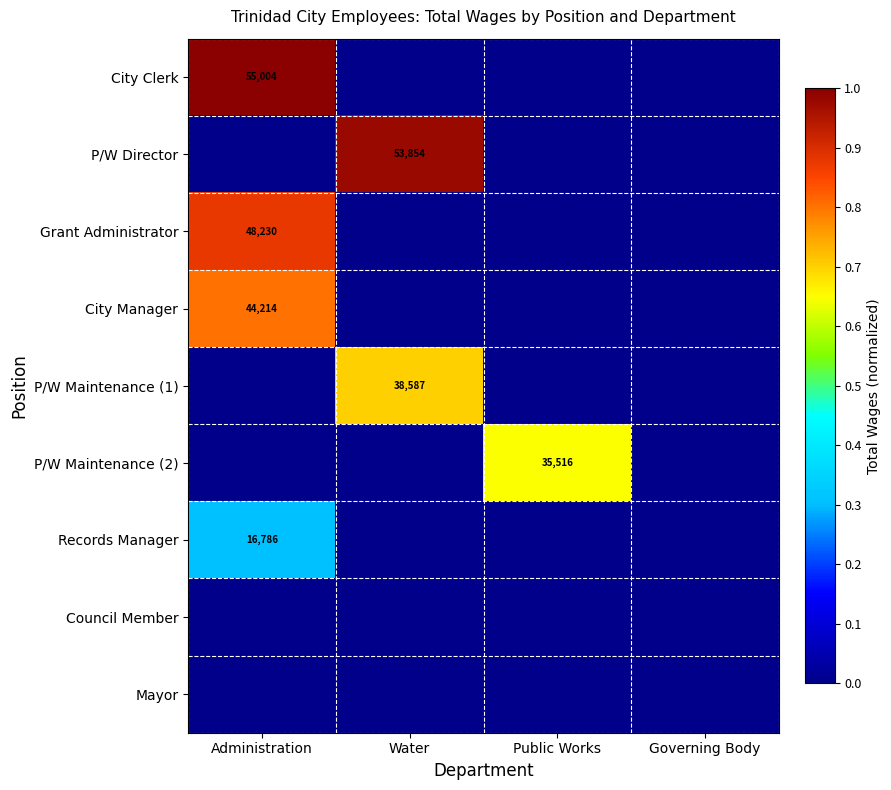

Is the value of P/W Maintenance (2) at Public Works greater than the value of P/W Director at Water?

No